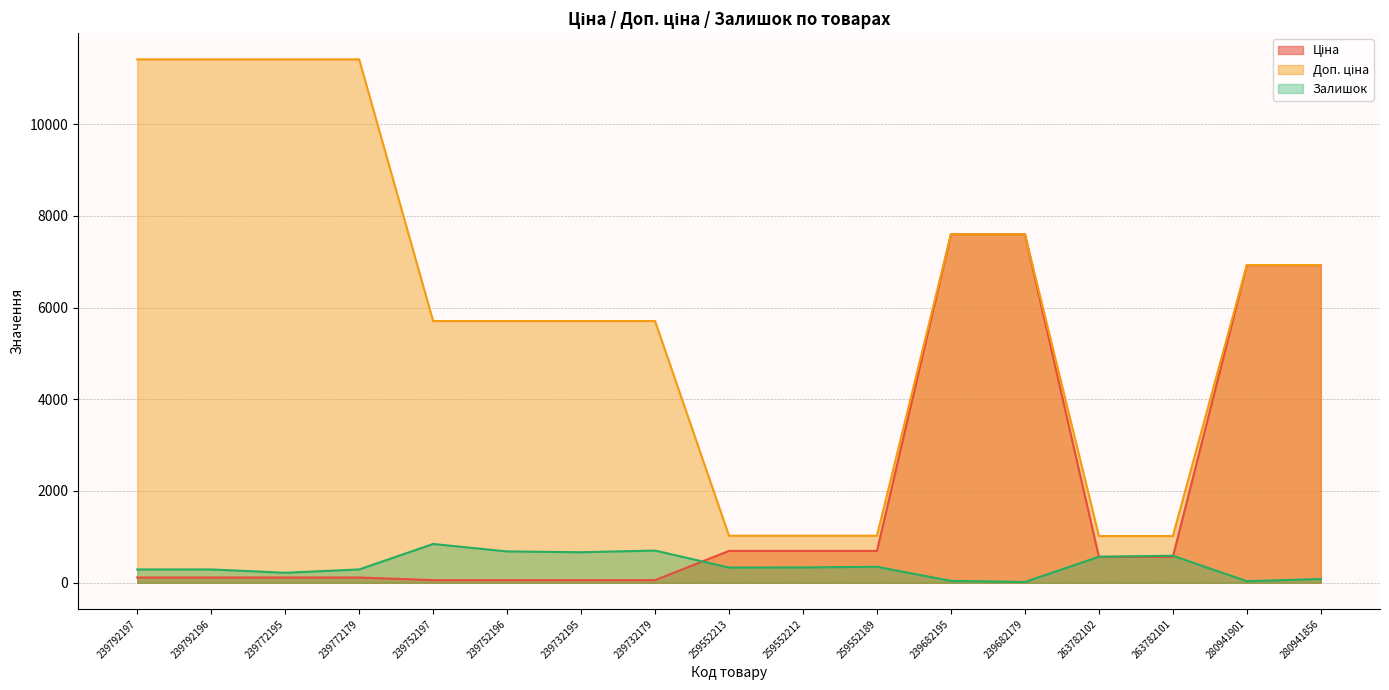

Rank the series at 239772179 from lowest to highest value.

Ціна, Залишок, Доп. ціна